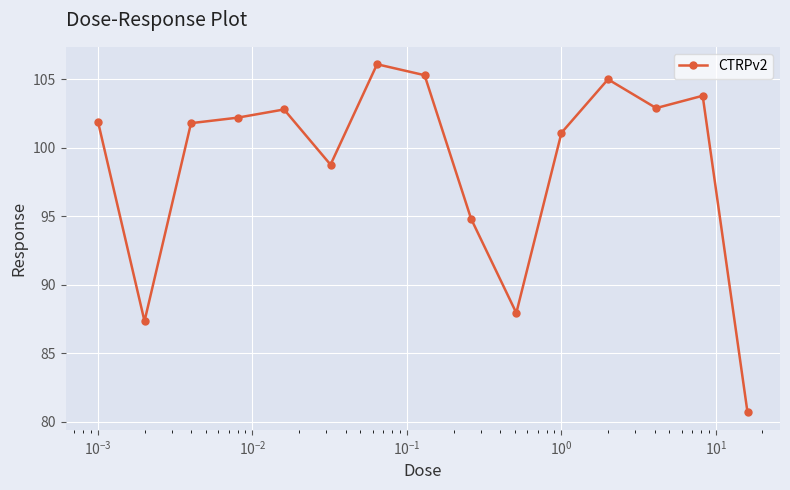

True or false: the data has more than 0 interior local peaks.

True